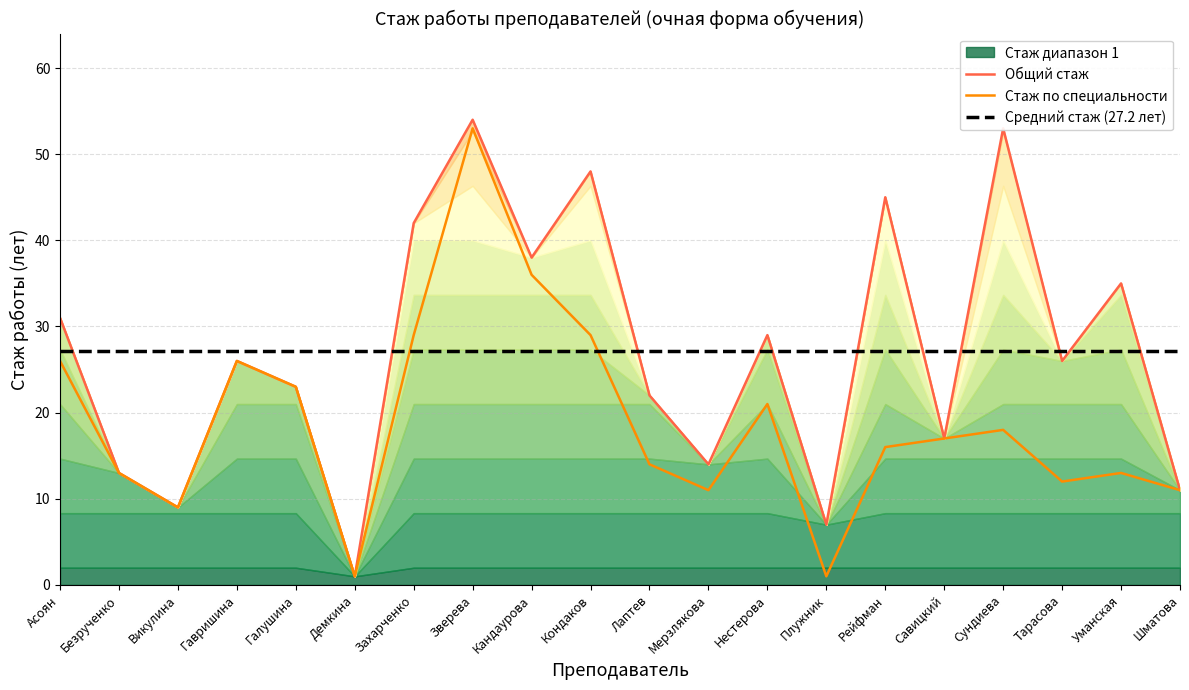

What is the total value across all series at Галушина?

73.2